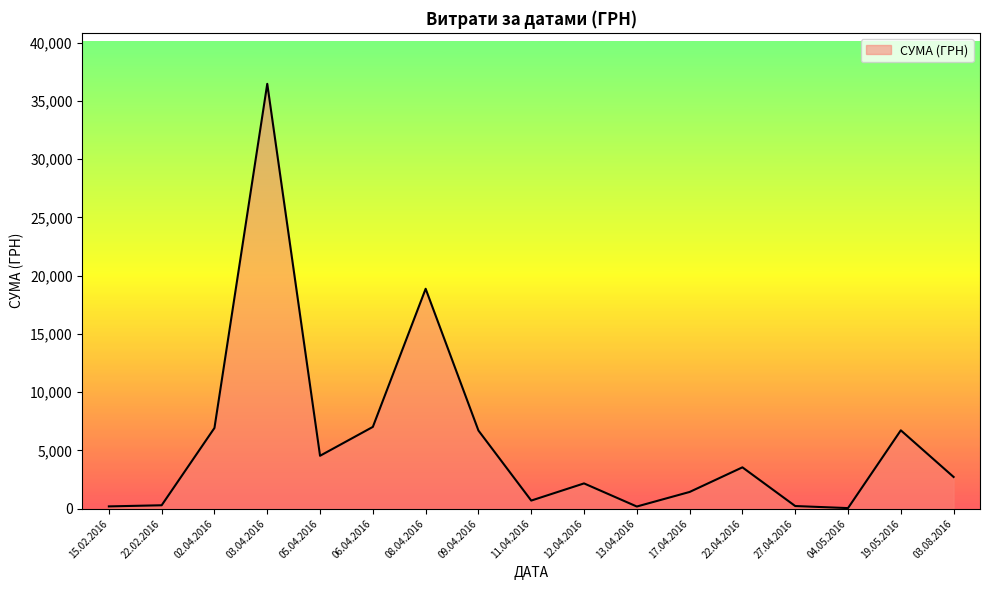

What is the ratio of the value at 22.04.2016 to the value at 12.04.2016?

1.6